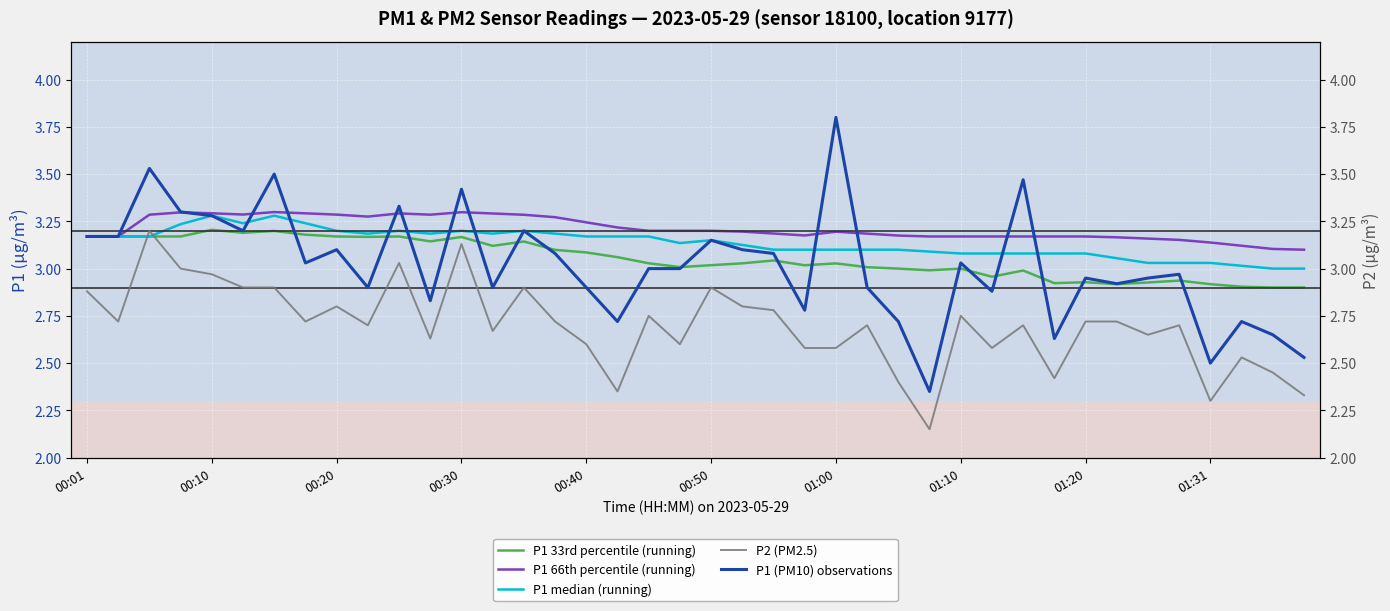

True or false: P1 66th percentile (running) has more than 2 points higher than both neighbors.

True